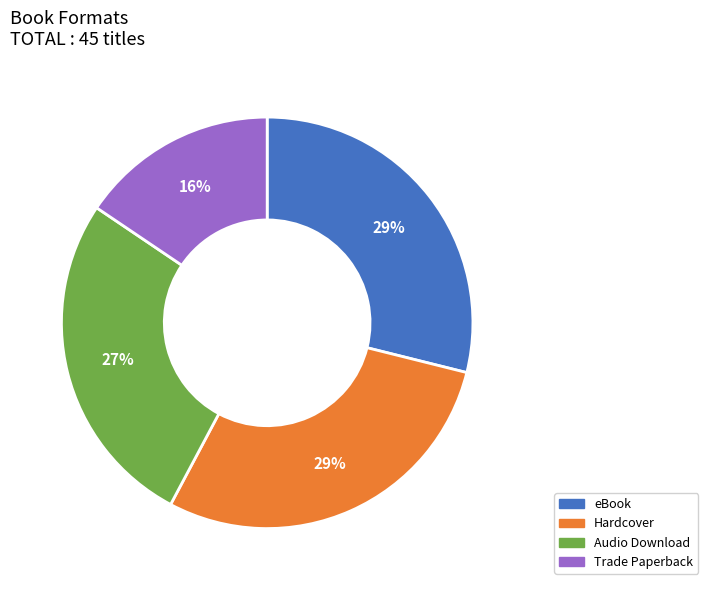

Which has a higher value, Trade Paperback or eBook?

eBook